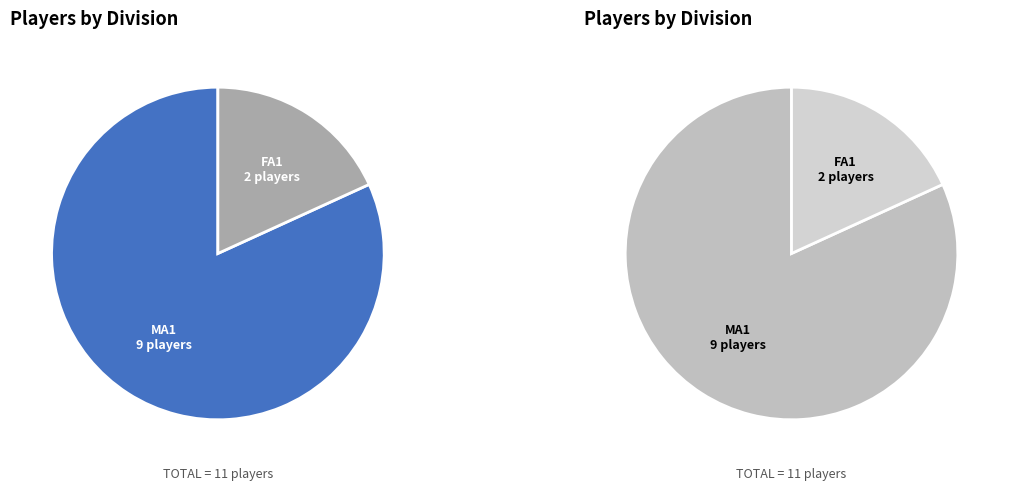

How much of the chart is everything except MA1?

18.2%